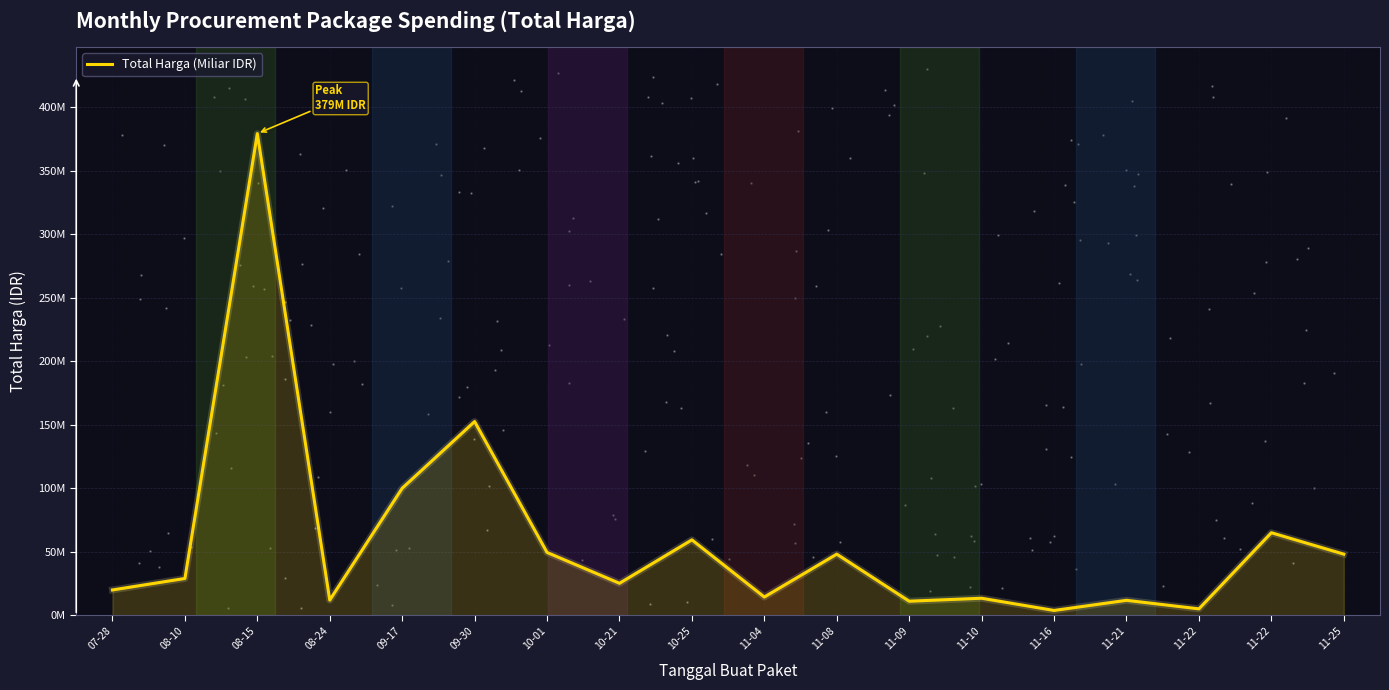

Between 08-24 and 08-10, which is larger?

08-10